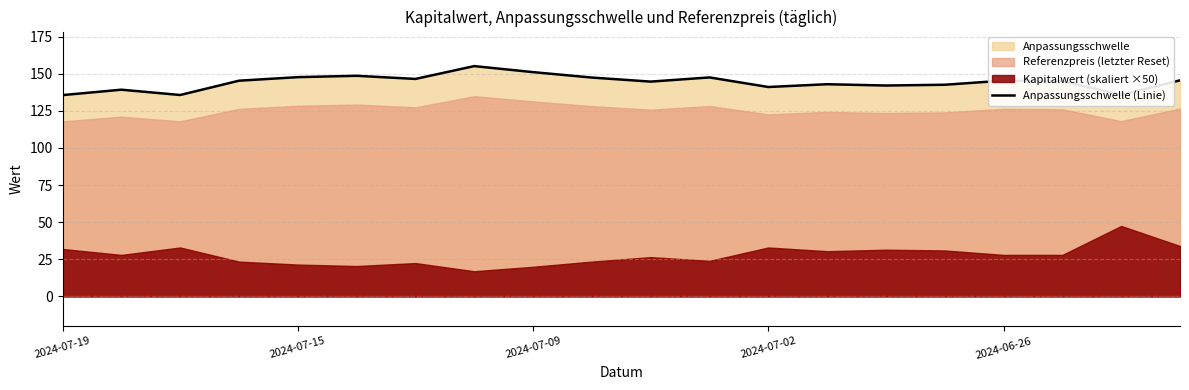

How many lines are shown in the chart?

1